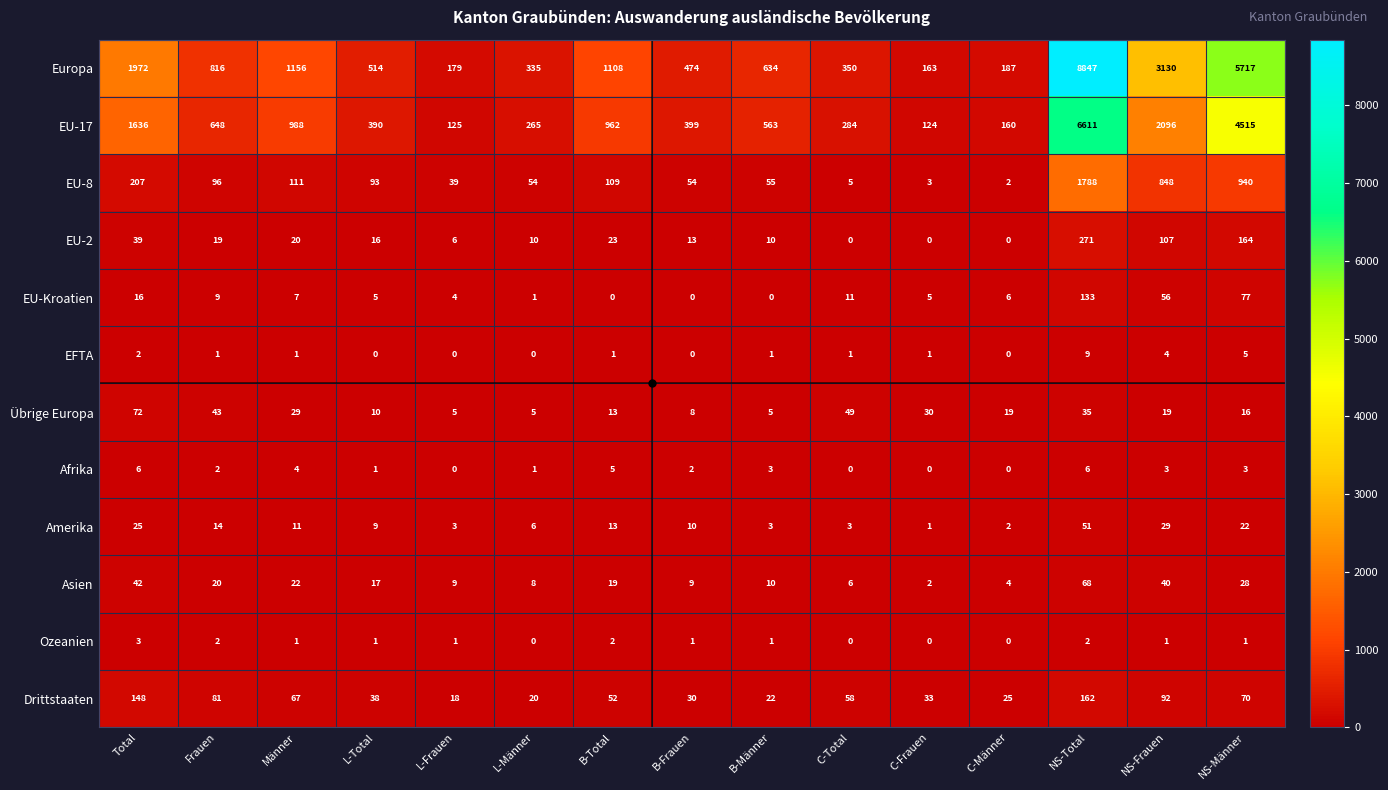

Which series has the largest range (max minus min)?

Europa